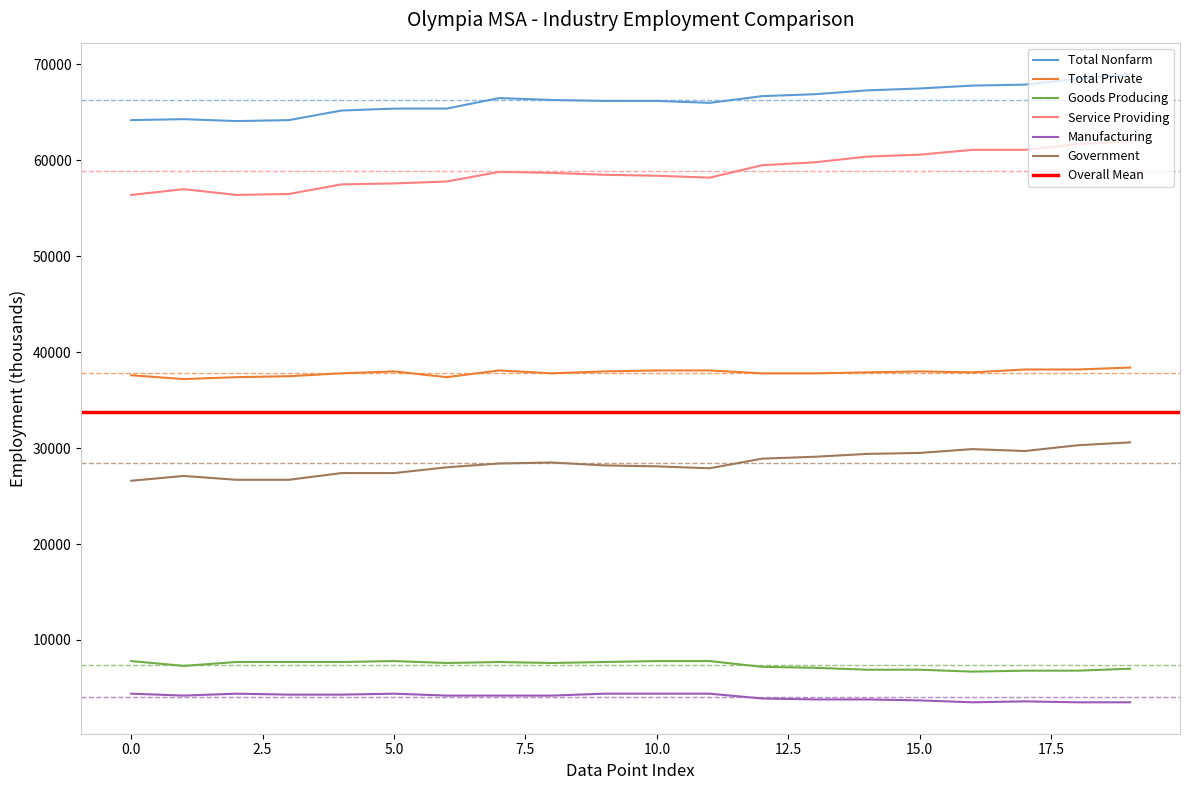

How many values in the Goods Producing series are below 7600?

9